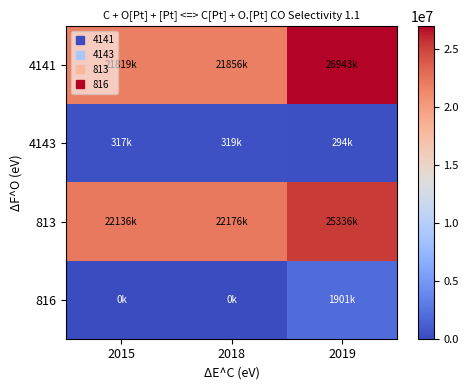

What is the maximum value shown in the chart?

26943982